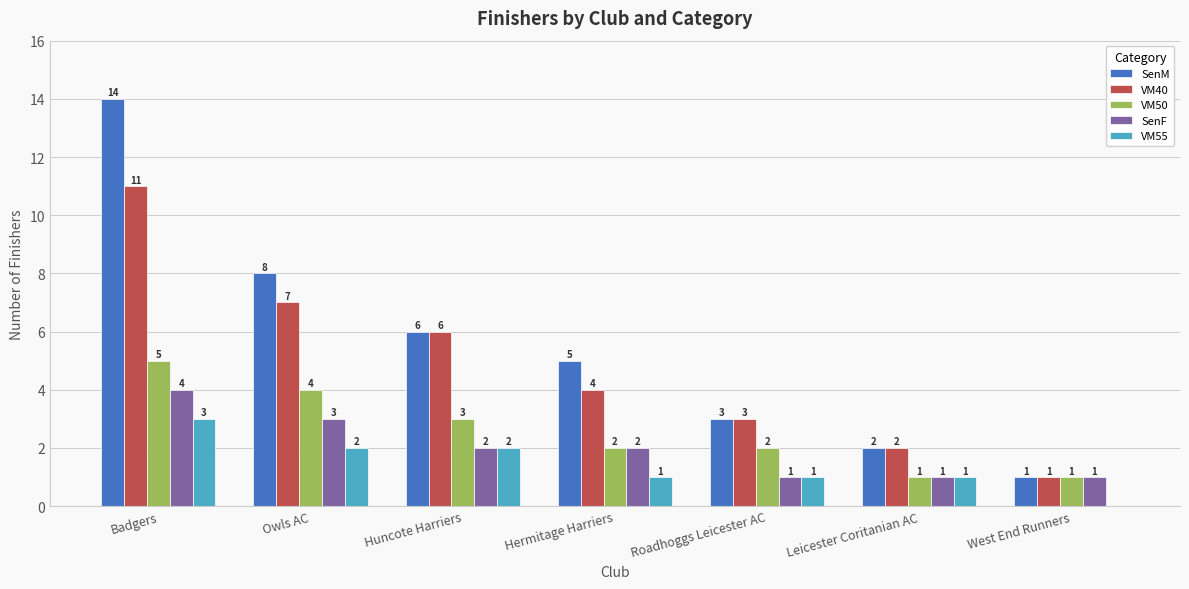

Which series changed the most between Hermitage Harriers and Leicester Coritanian AC?

SenM